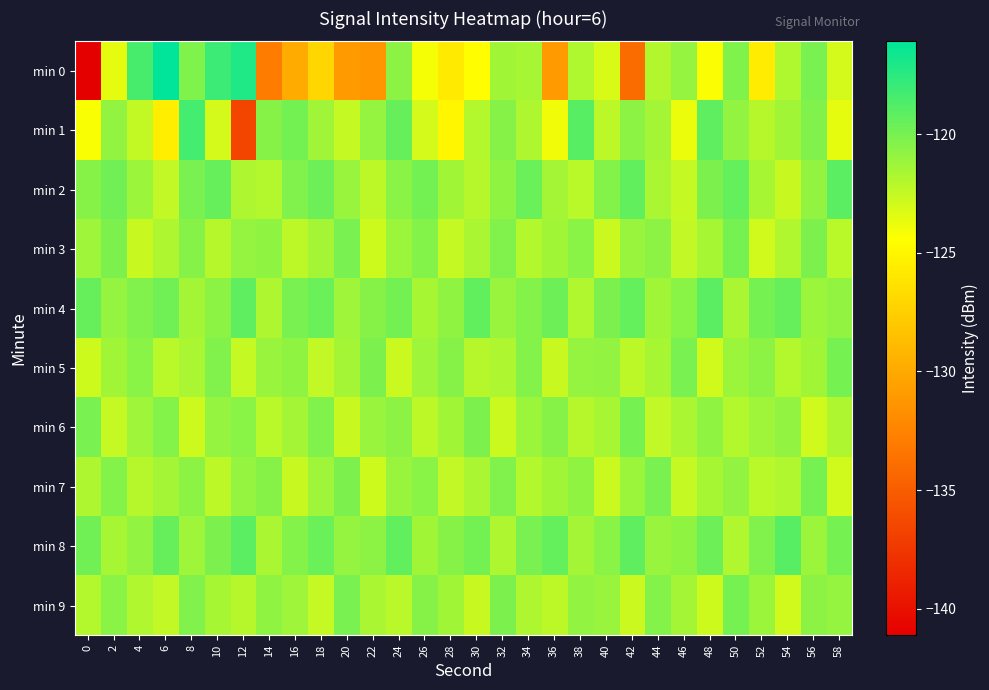

What is the maximum value shown in the chart?

-116.1